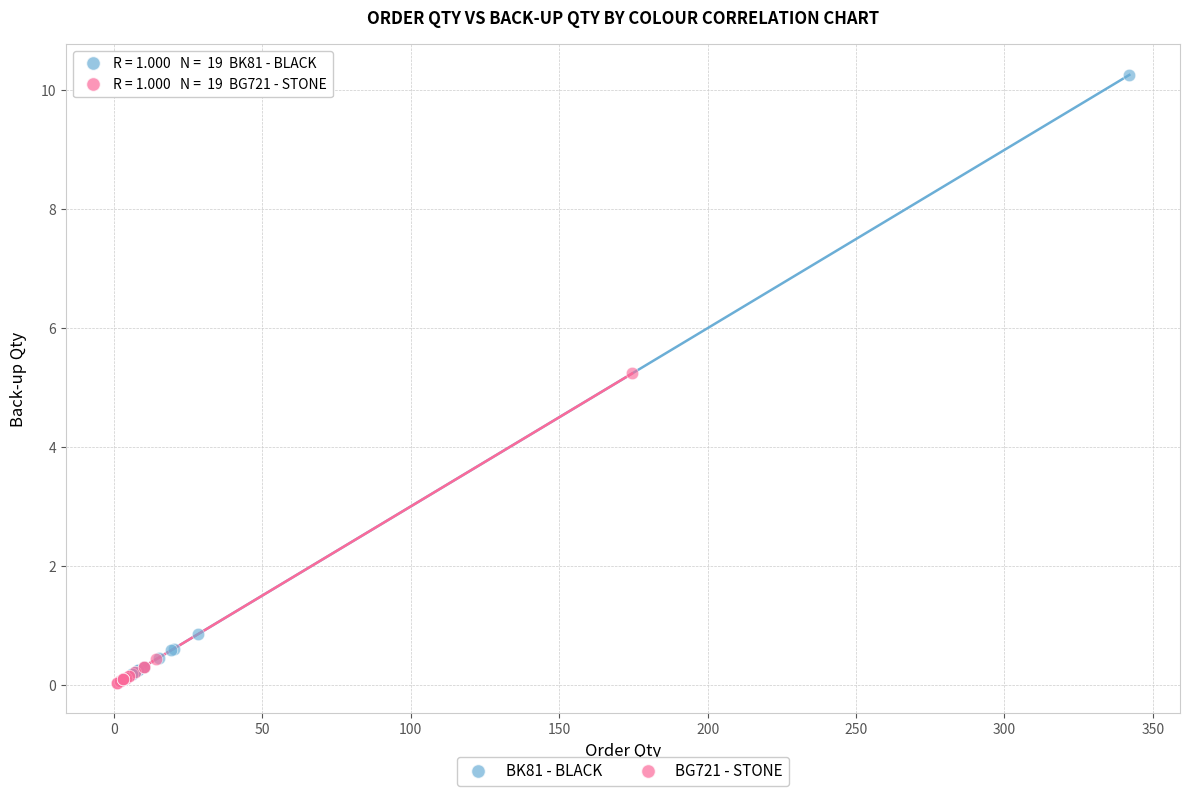

Which series has the widest spread of Y values?

BK81 - BLACK